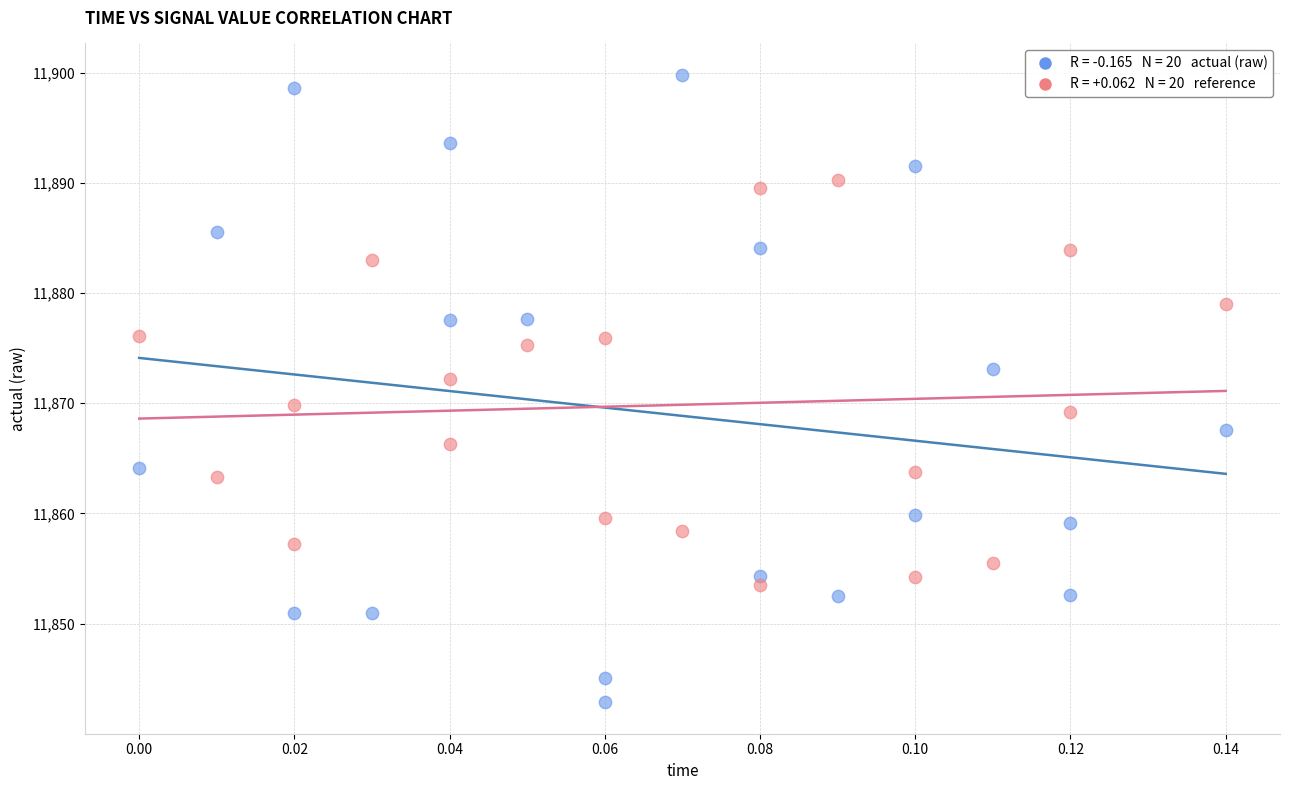

Across all data points, what is the range of Y values (max minus min)?

57.0